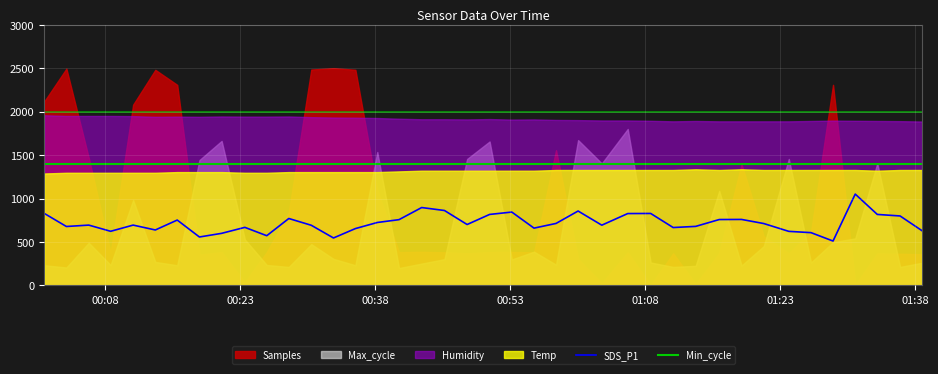

True or false: Min_cycle and SDS_P1 intersect in this chart.

False